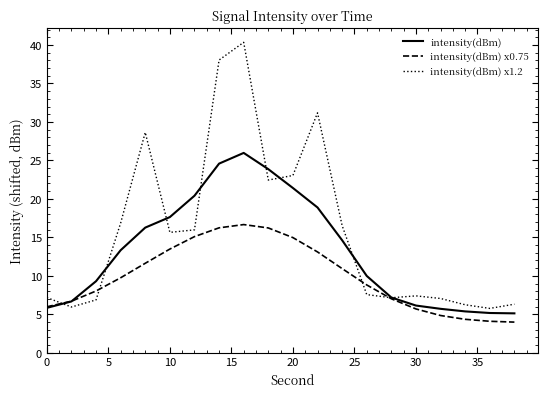

At how many categories does at least one series exceed 33?

2